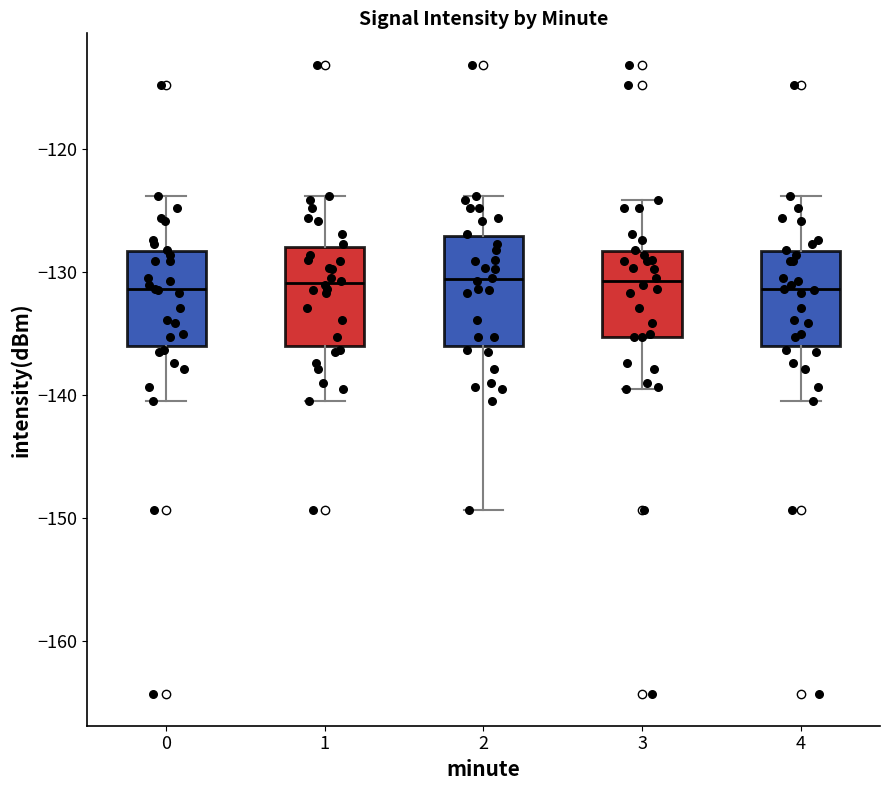

Reading left to right, read every box against the y-axis: the position of its median line, the range the box covers, and the ends of its whiskers. The values are not printed on the chart, so give them approximately, as read against the axis.

0: median -131, box -136 to -128, whiskers -140 to -124
1: median -131, box -136 to -128, whiskers -140 to -124
2: median -131, box -136 to -127, whiskers -149 to -124
3: median -131, box -135 to -128, whiskers -139 to -124
4: median -131, box -136 to -128, whiskers -140 to -124